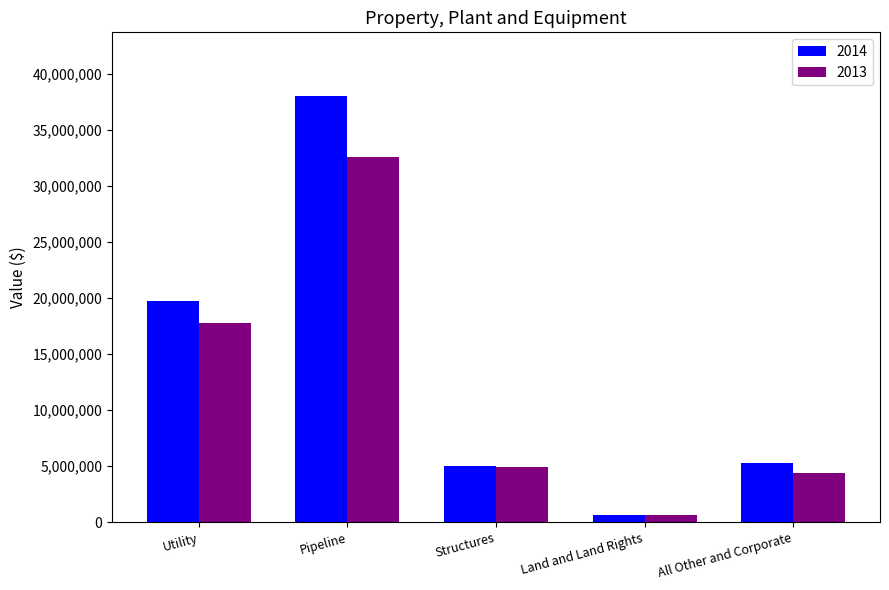

What is the sum of the 2013 values at All Other and Corporate and Pipeline?

36915425